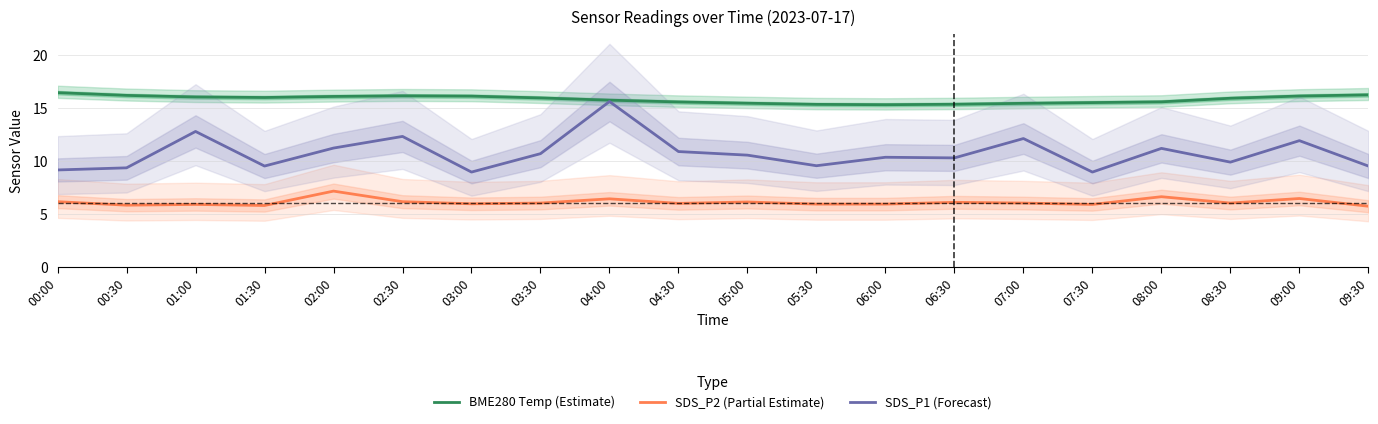

Reading left to right, extract all data points from this chart.

BME280 Temp (Estimate): 00:00=16.4	00:30=16.2	01:00=16.0	01:30=16.0	02:00=16.1	02:30=16.1	03:00=16.1	03:30=15.9	04:00=15.7	04:30=15.6	05:00=15.4	05:30=15.3	06:00=15.3	06:30=15.3	07:00=15.4	07:30=15.5	08:00=15.6	08:30=15.9	09:00=16.1	09:30=16.2
SDS_P2 (Partial Estimate): 00:00=6.1	00:30=5.8	01:00=5.9	01:30=5.8	02:00=7.1	02:30=6.1	03:00=5.9	03:30=6.0	04:00=6.4	04:30=6.0	05:00=6.1	05:30=5.9	06:00=5.9	06:30=6.1	07:00=6.0	07:30=5.9	08:00=6.6	08:30=6.0	09:00=6.4	09:30=5.7
SDS_P1 (Forecast): 00:00=9.1	00:30=9.3	01:00=12.8	01:30=9.5	02:00=11.2	02:30=12.3	03:00=8.9	03:30=10.7	04:00=15.6	04:30=10.9	05:00=10.5	05:30=9.5	06:00=10.3	06:30=10.3	07:00=12.1	07:30=8.9	08:00=11.2	08:30=9.9	09:00=11.9	09:30=9.5